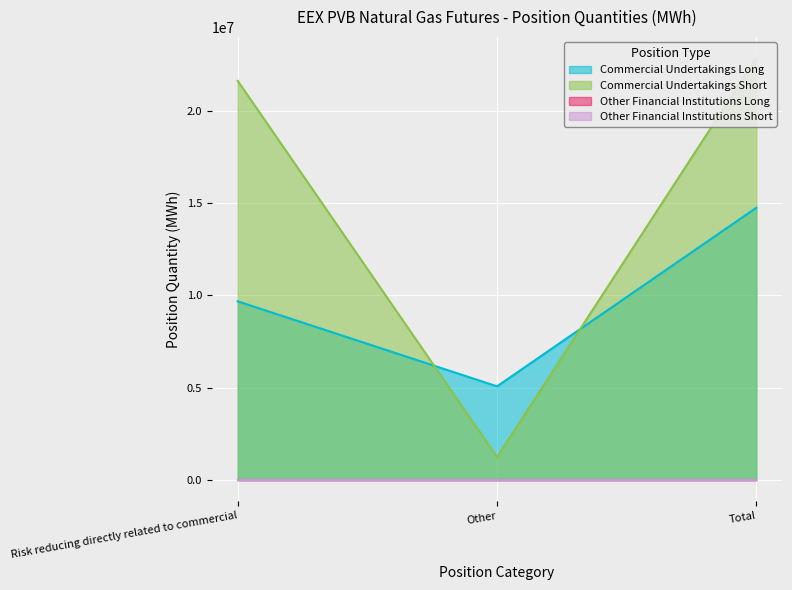

What is the total value across all series at Other?

6313810